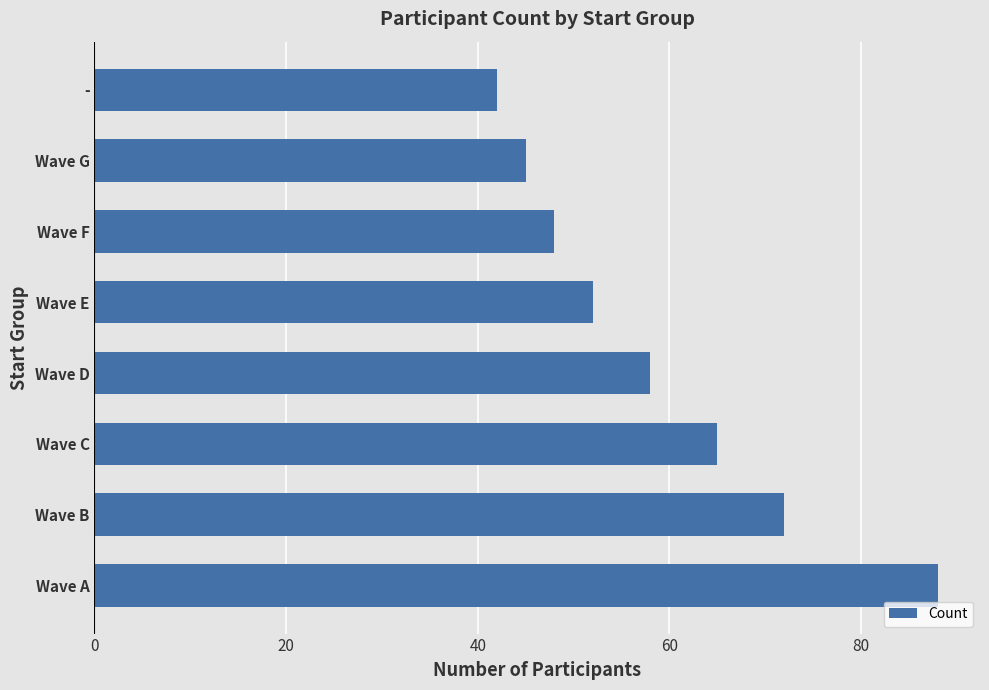

What is the difference between the second highest and second lowest values?

27